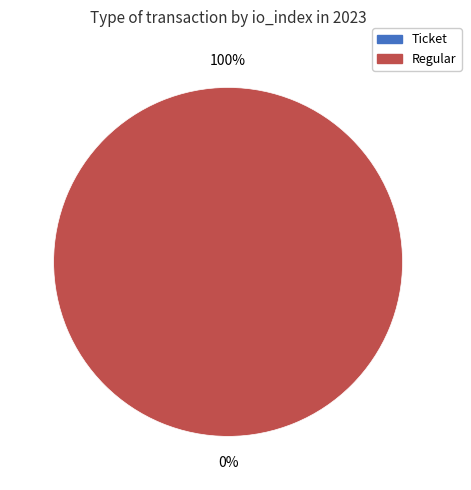

Is there a majority slice in this chart?

Yes